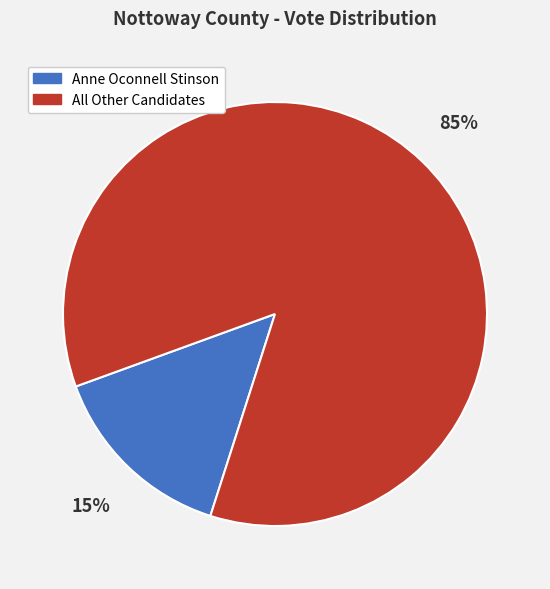

To the nearest percent, what is the average slice percentage?

50%